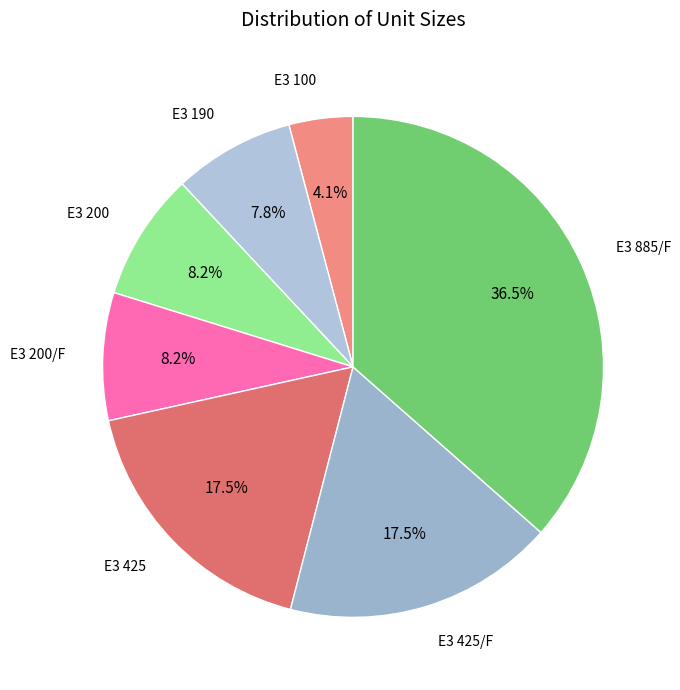

Does any single category account for the majority?

No